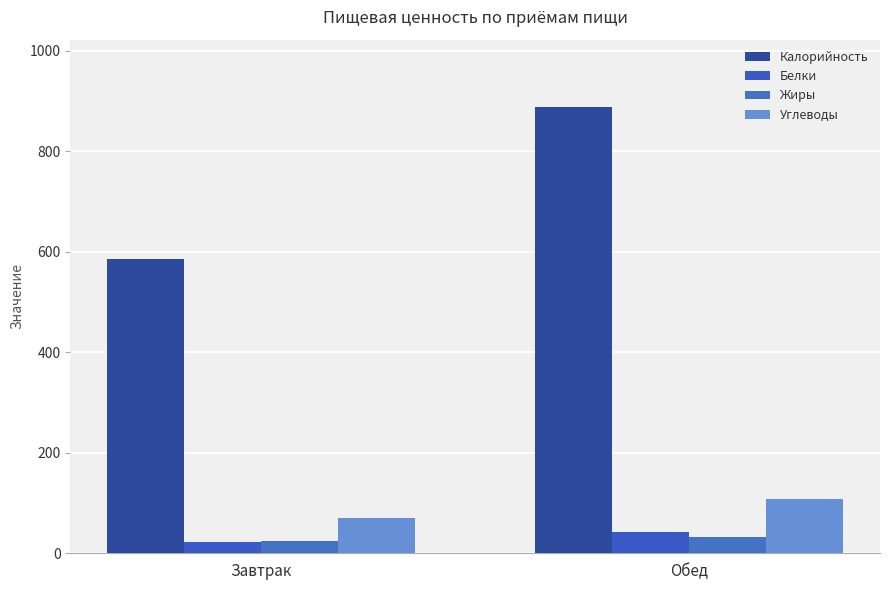

Reading right to left, transcribe all the data shown in this chart.

Калорийность: 889.0	586.3
Белки: 41.6	22.6
Жиры: 32.5	24.2
Углеводы: 107.5	69.5